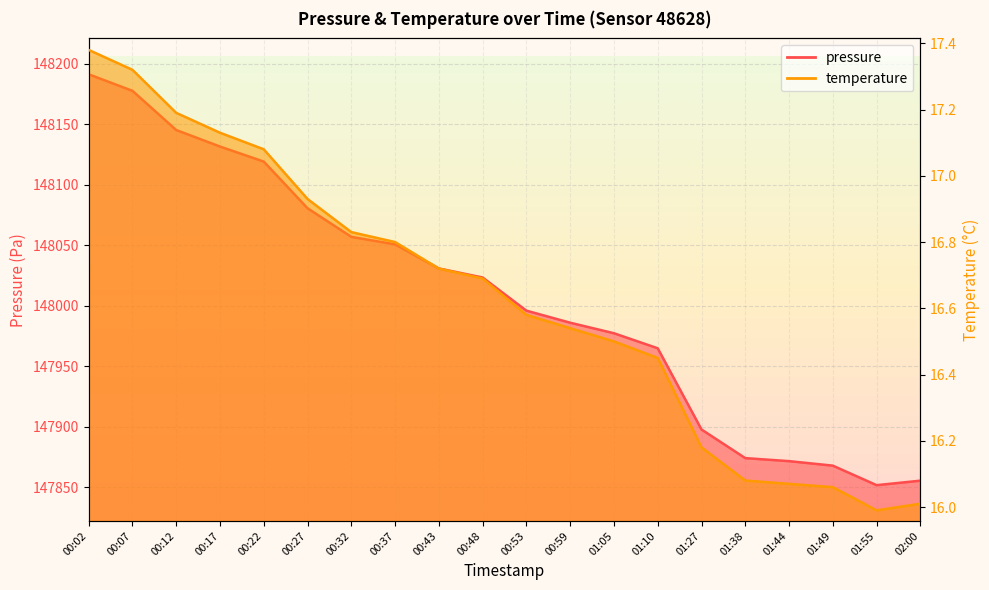

Which series has the widest spread of values?

pressure